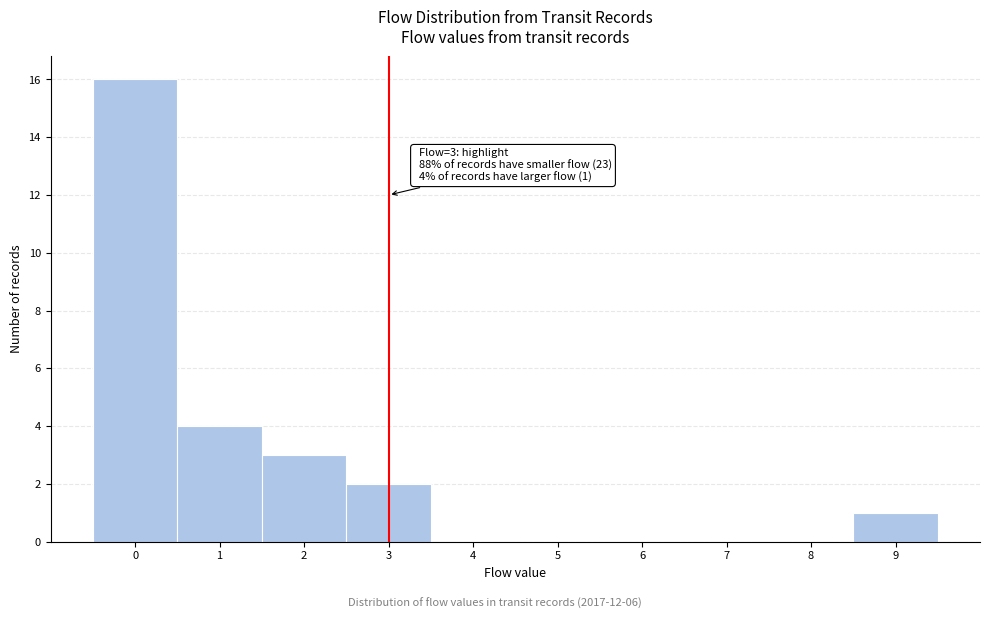

Over which range of the x-axis is the bar tallest?

-0.5 to 0.5